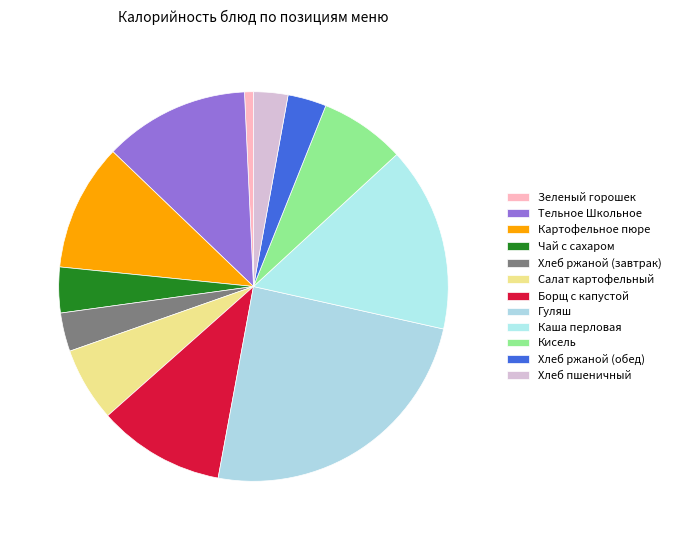

How many slices are in this pie chart?

12